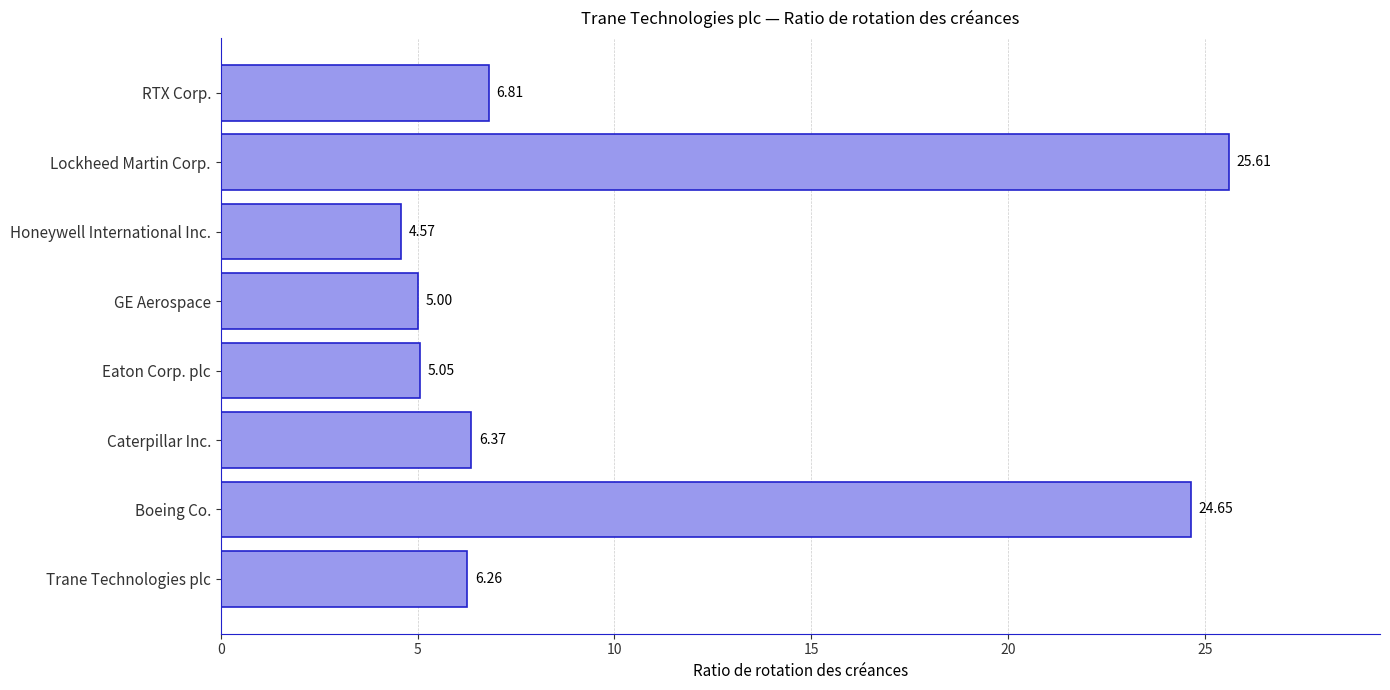

Rank the categories by value from highest to lowest.

Lockheed Martin Corp., Boeing Co., RTX Corp., Caterpillar Inc., Trane Technologies plc, Eaton Corp. plc, GE Aerospace, Honeywell International Inc.